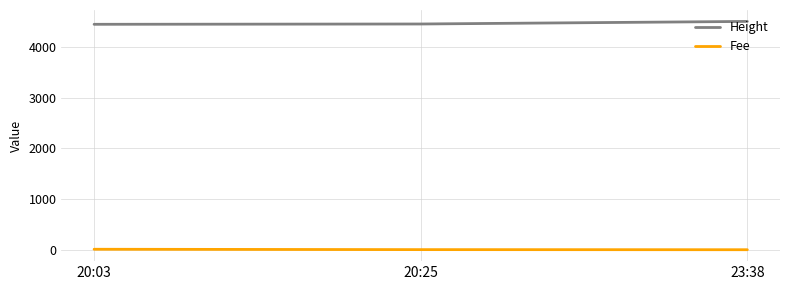

The value of Height at 20:25 is 3114.2. True or false?

False